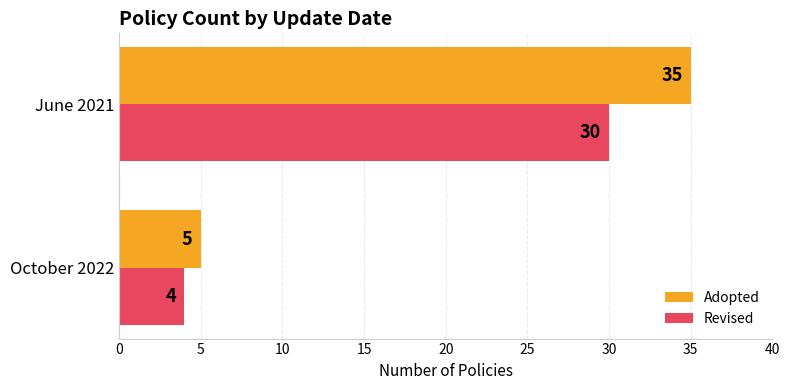

Which series changed the most between October 2022 and June 2021?

Adopted